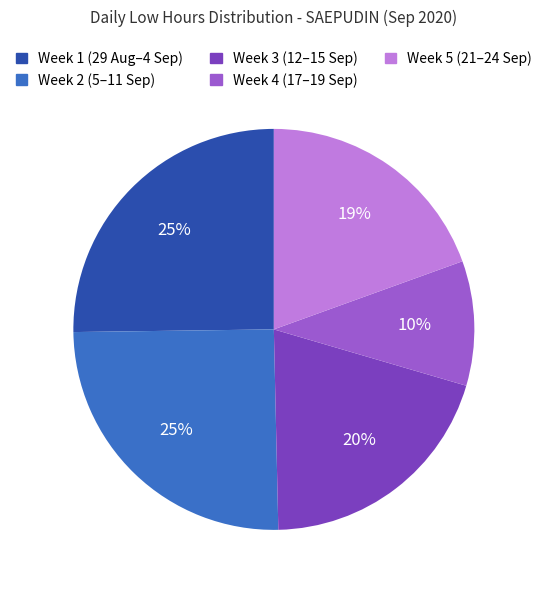

Is there any slice that represents more than half of the pie?

No